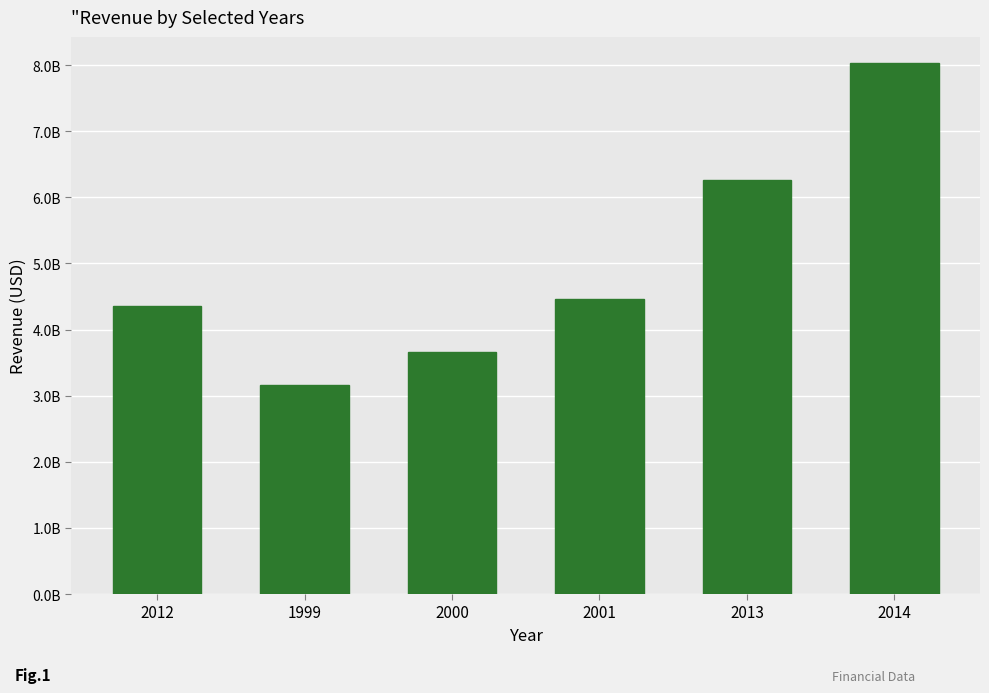

Reading left to right, list all the values displayed in this chart.

2012=4354000000	1999=3156200000	2000=3653695000	2001=4455514000	2013=6259300000	2014=8024900000